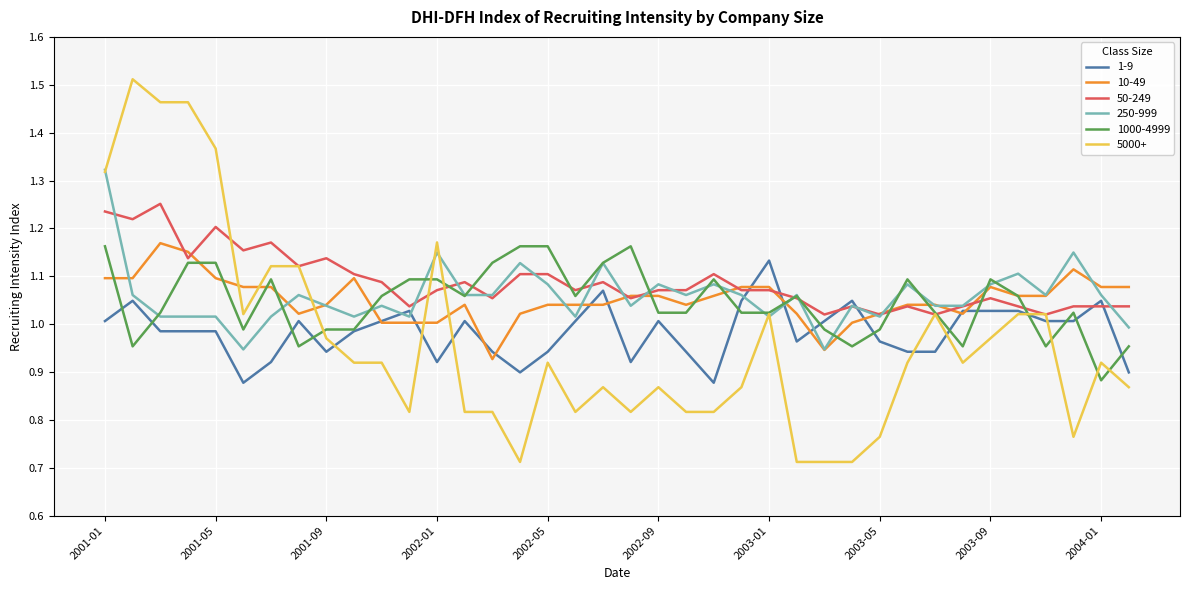

Which series has the widest spread of values?

5000+